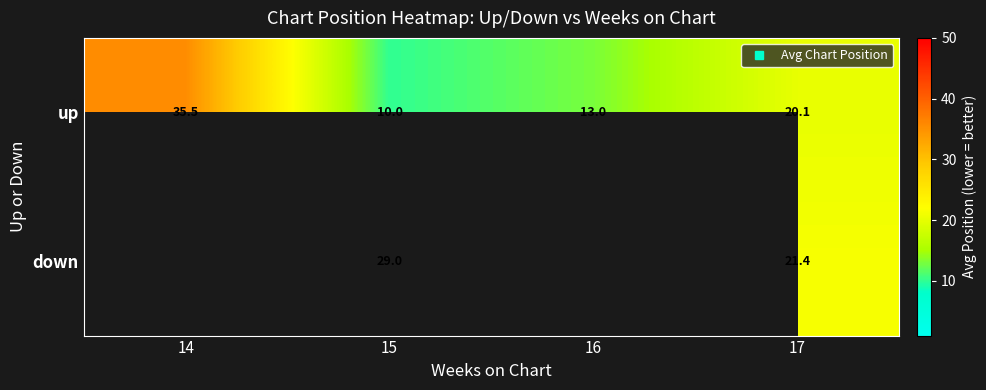

What is the spread (max minus min) of values at 17?

1.3